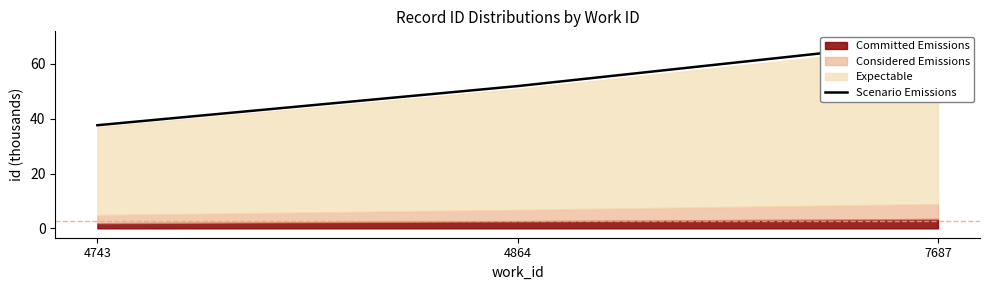

What is the value of the 3rd point from the left?

68.5